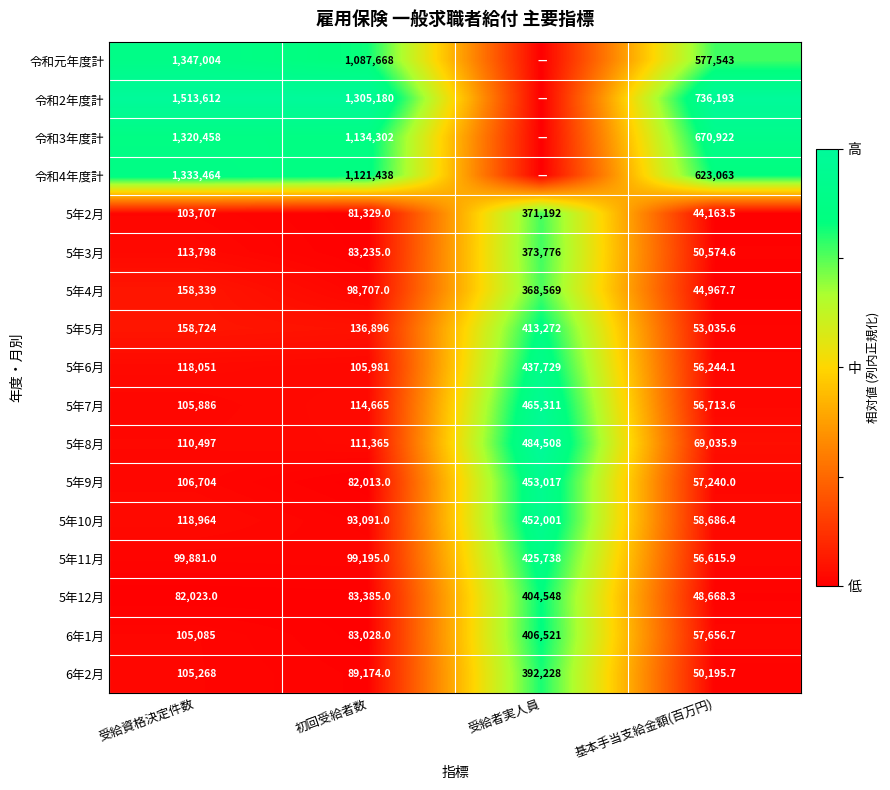

The 5年4月 series shows 158339.0 at 受給資格決定件数. True or false?

True